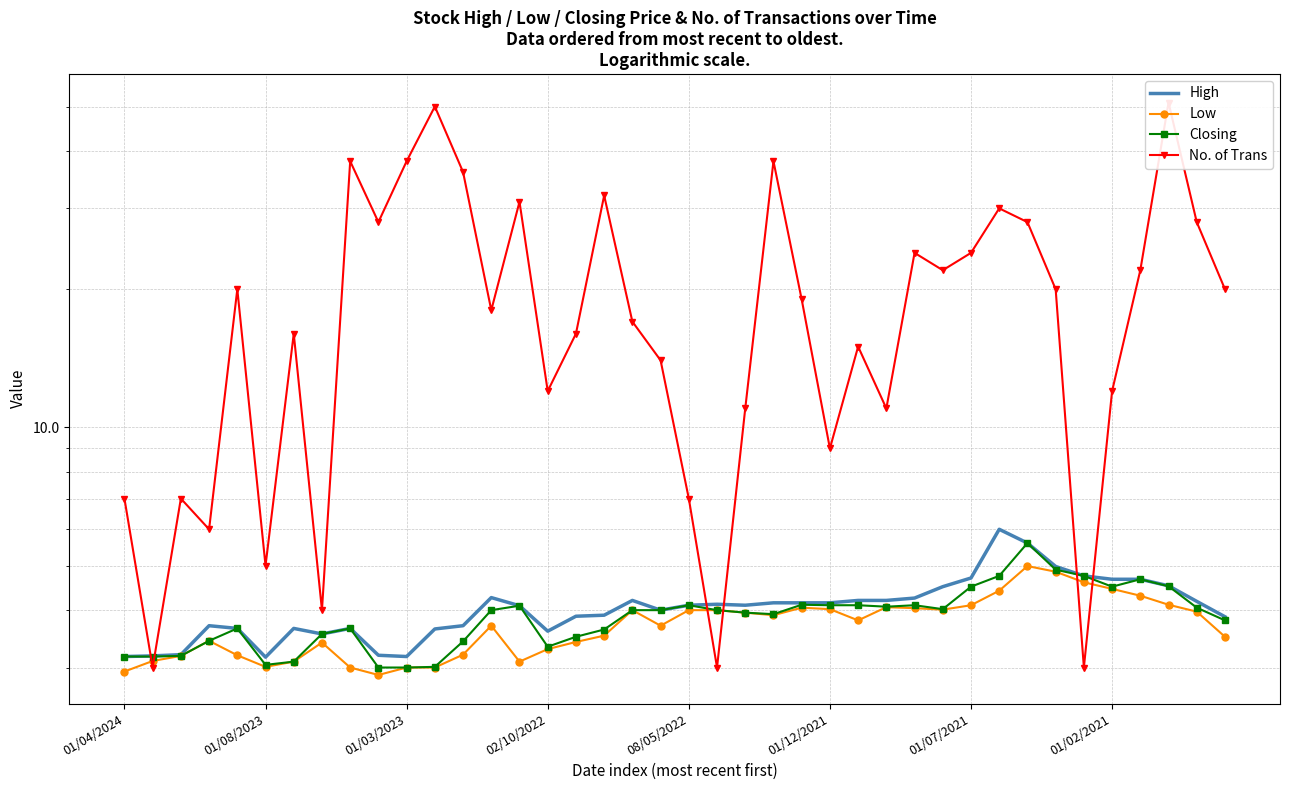

At which label is No. of Trans closest to 27?

9